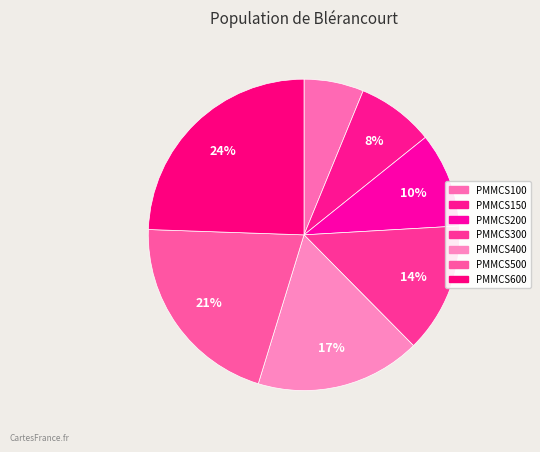

Does PMMCS600 represent more than half of the total?

No